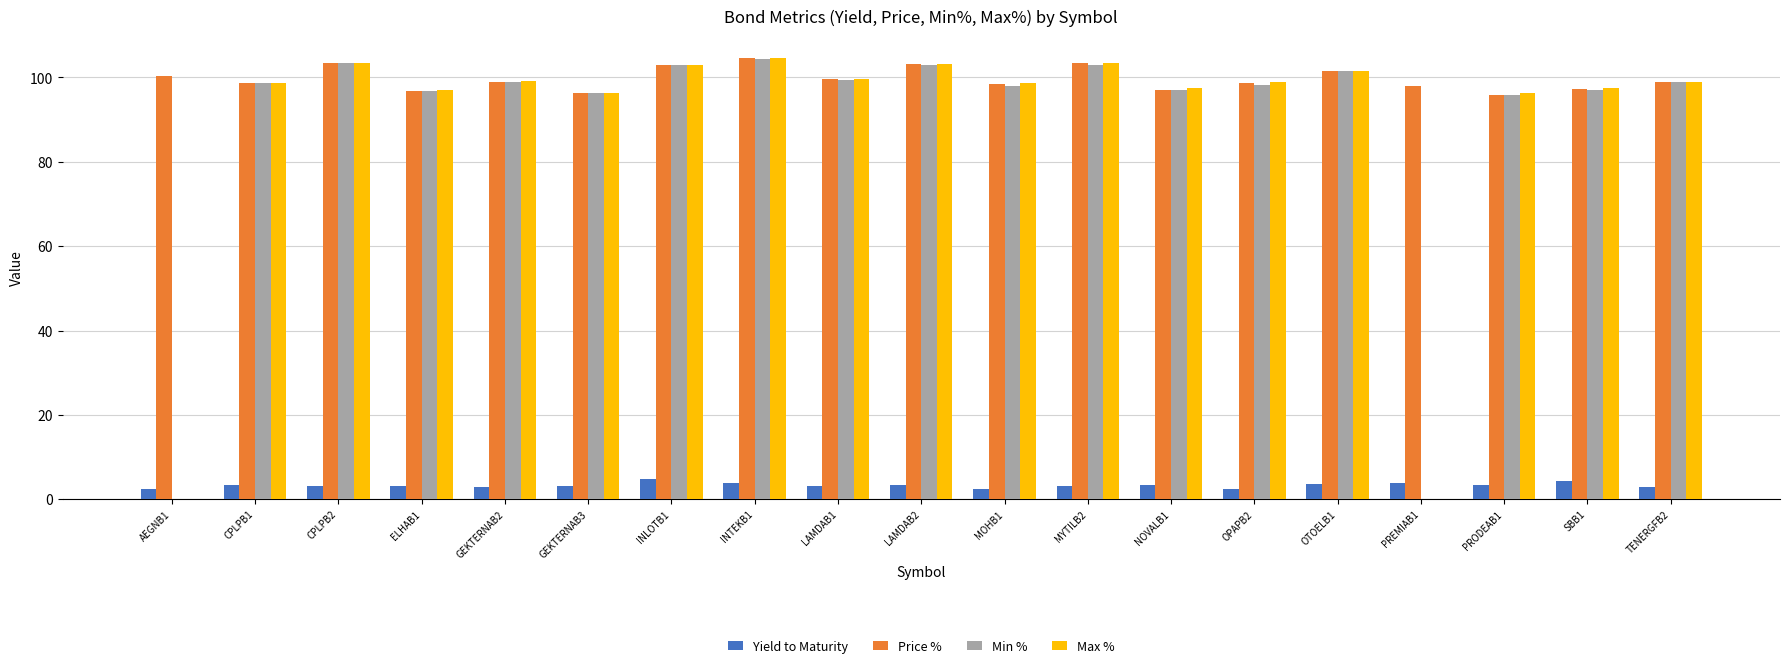

What is the average value of the Max % series?

89.4